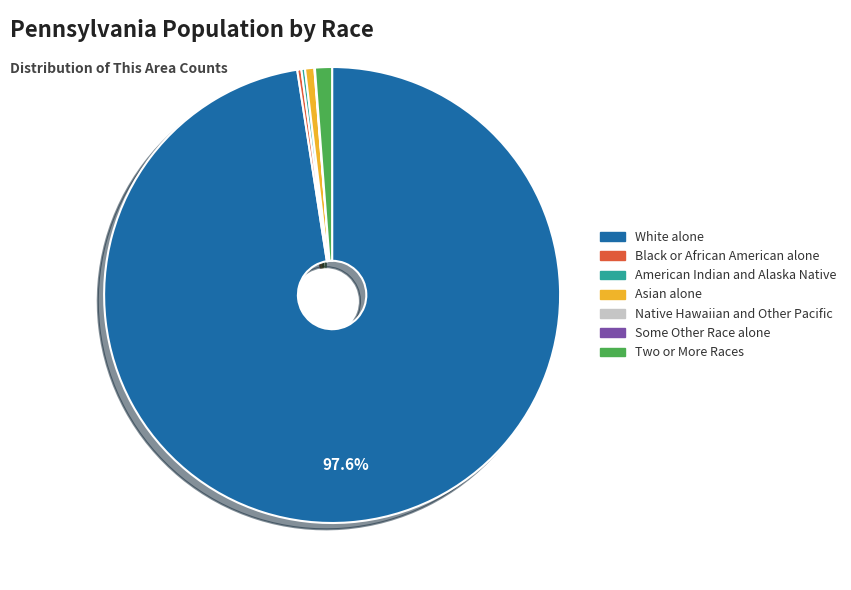

Is there a majority slice in this chart?

Yes